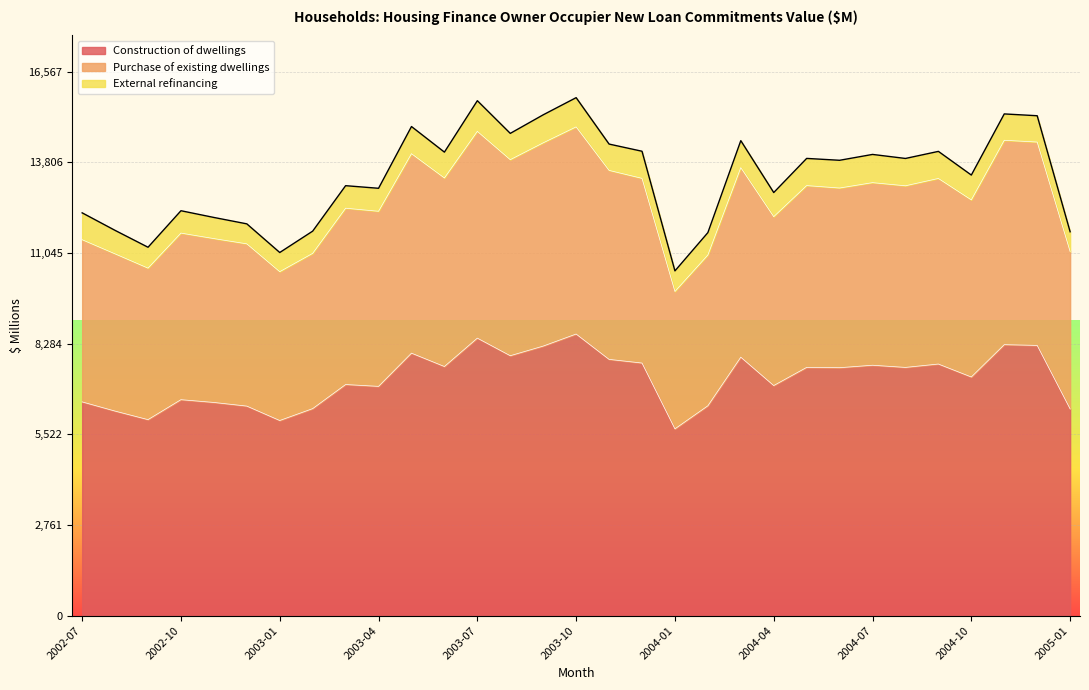

What is the total value across all series at 2003-10?

15778.4